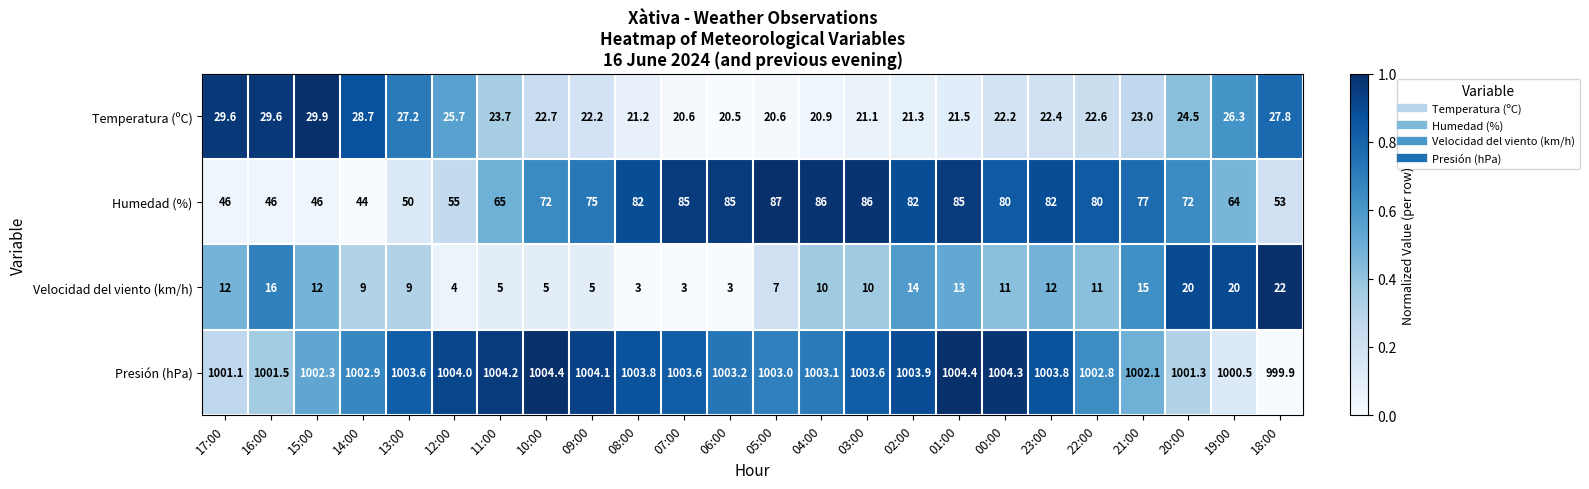

At which category is the sum across all series the highest?

01:00